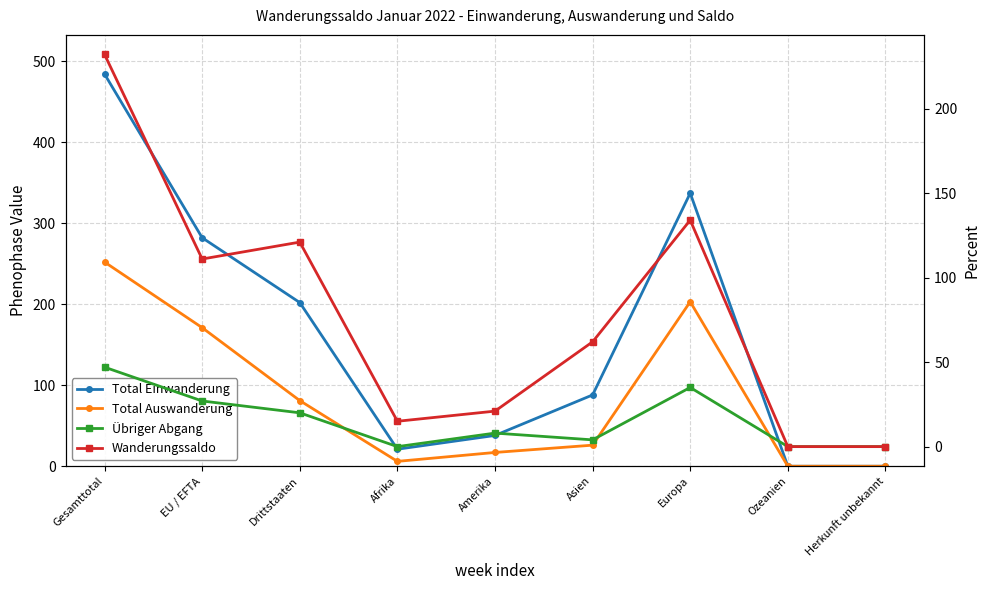

Where is Wanderungssaldo nearest to the value 116?

EU / EFTA